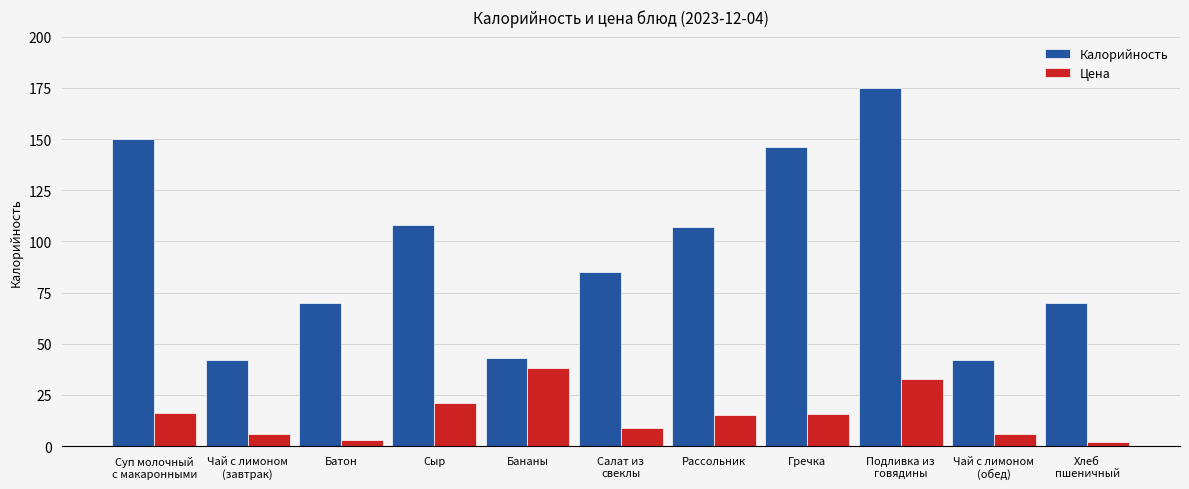

Which series changed the most between Сыр and Подливка из
говядины?

Калорийность